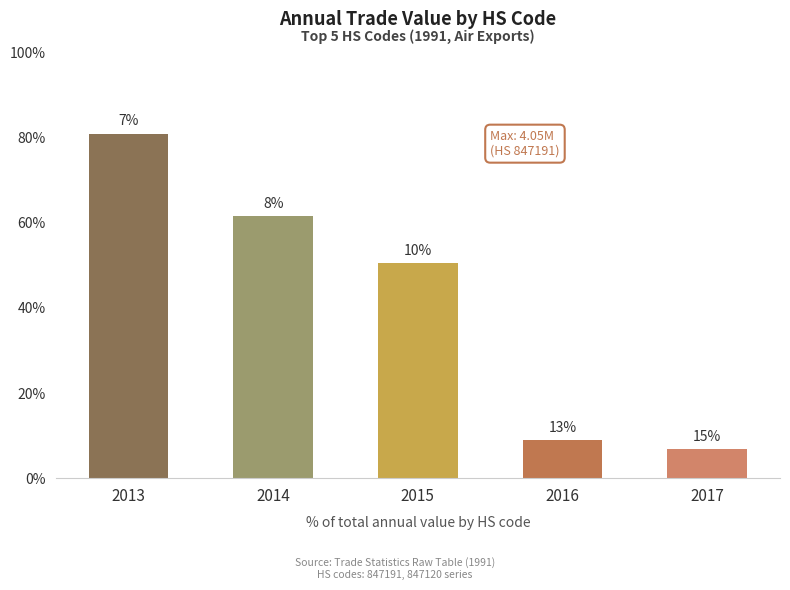

Reading right to left, transcribe all the data shown in this chart.

341403	449908	2524824	3084458	4047968